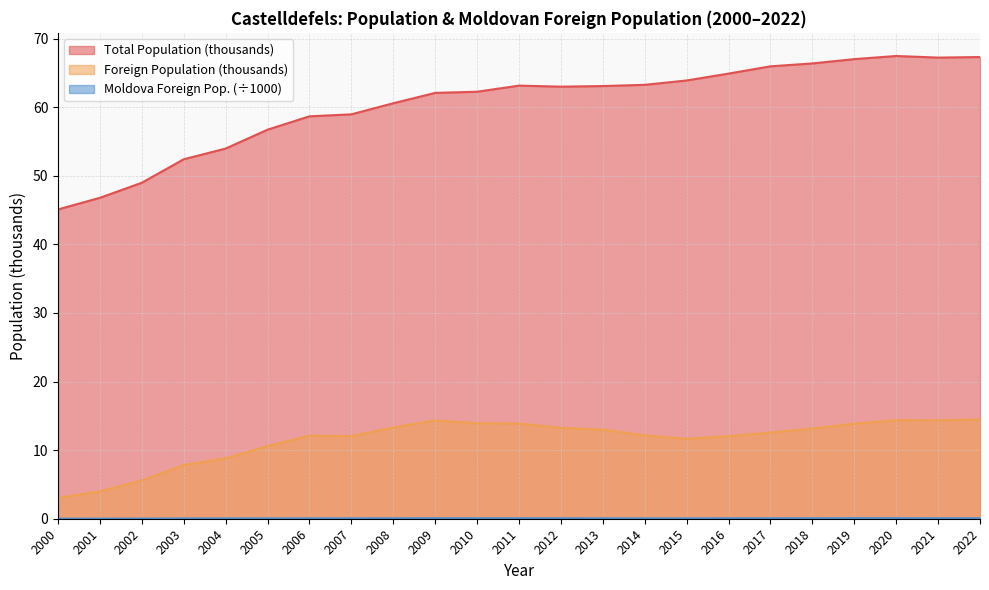

The value of Foreign Population (thousands) at 2019 is 20.9. True or false?

False